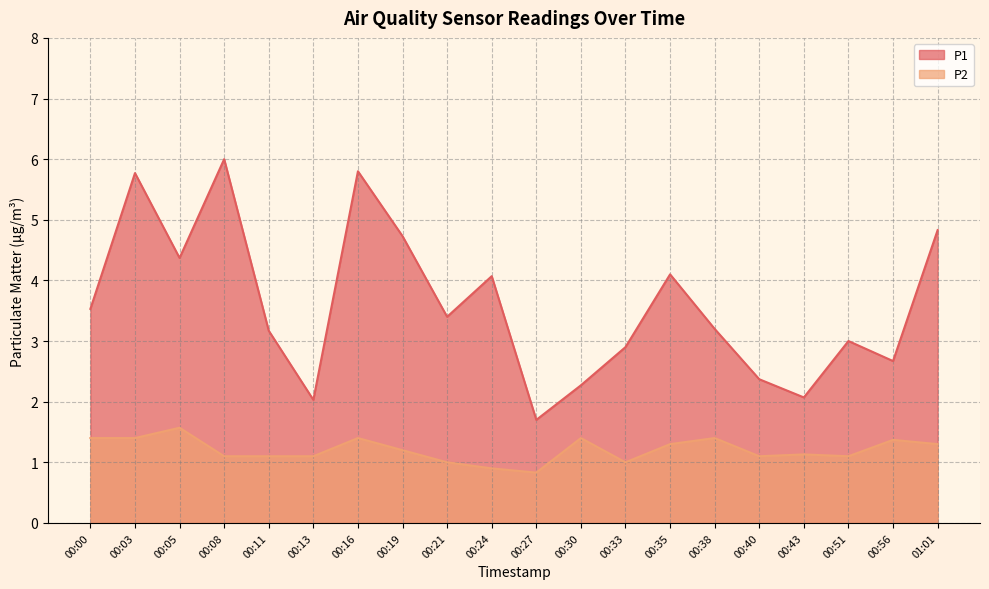

True or false: P2 has a value of 1.0 at 00:33.

True